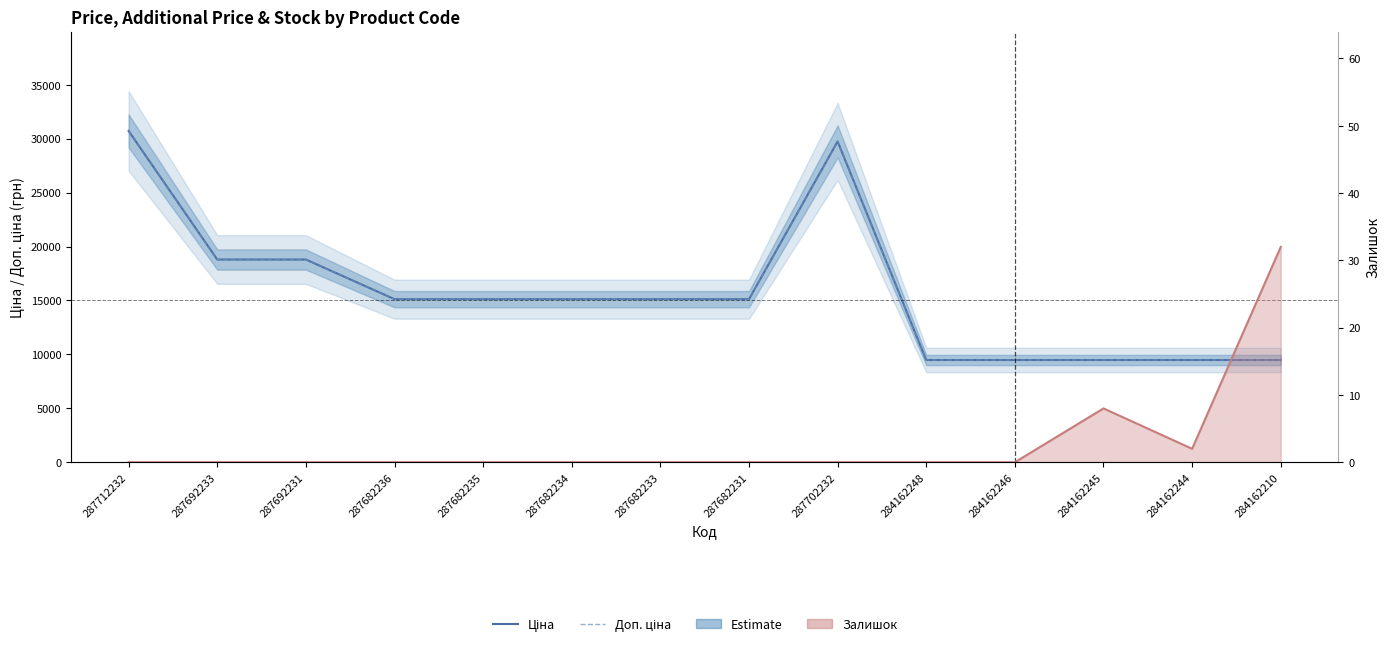

Between 287692233 and 287682235, which series saw the biggest shift?

Ціна